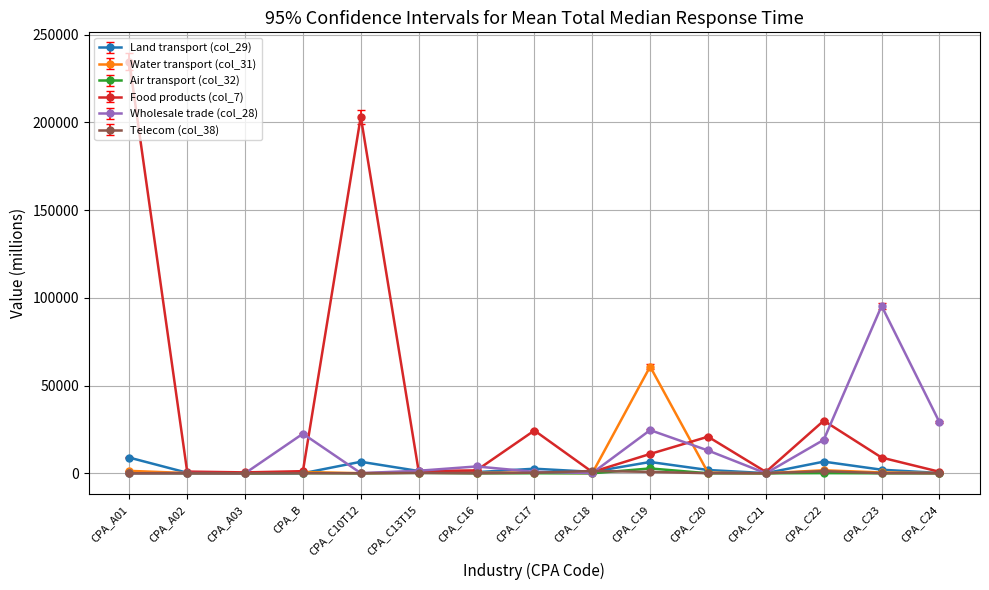

True or false: Water transport (col_31) has more than 2 interior local peaks.

True